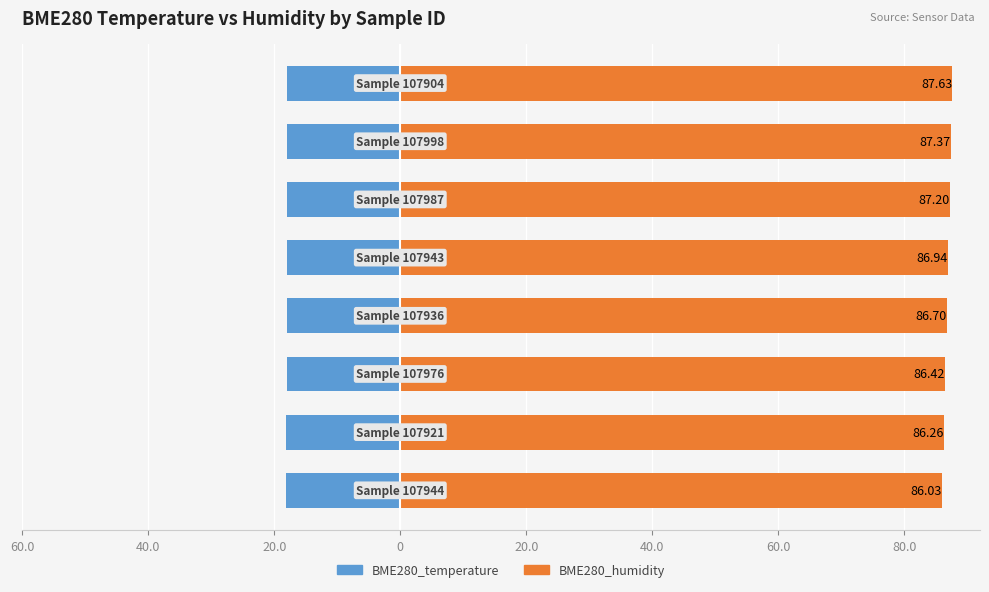

List the series in order of their overall mean, highest first.

BME280_humidity, BME280_temperature